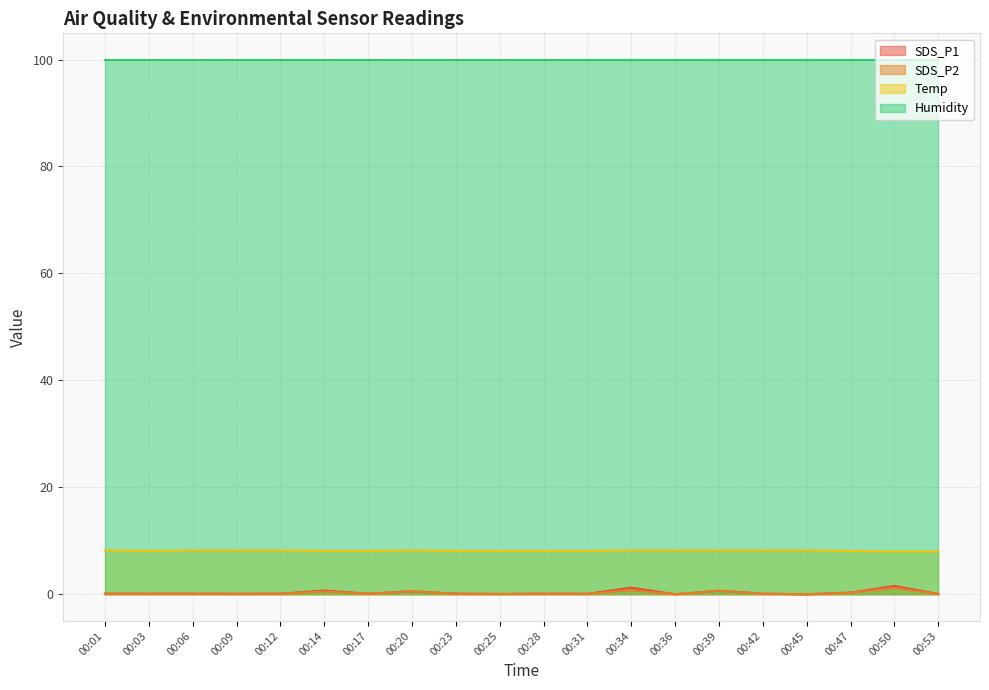

What is the value of the Temp point at the 18th from the left?

8.1